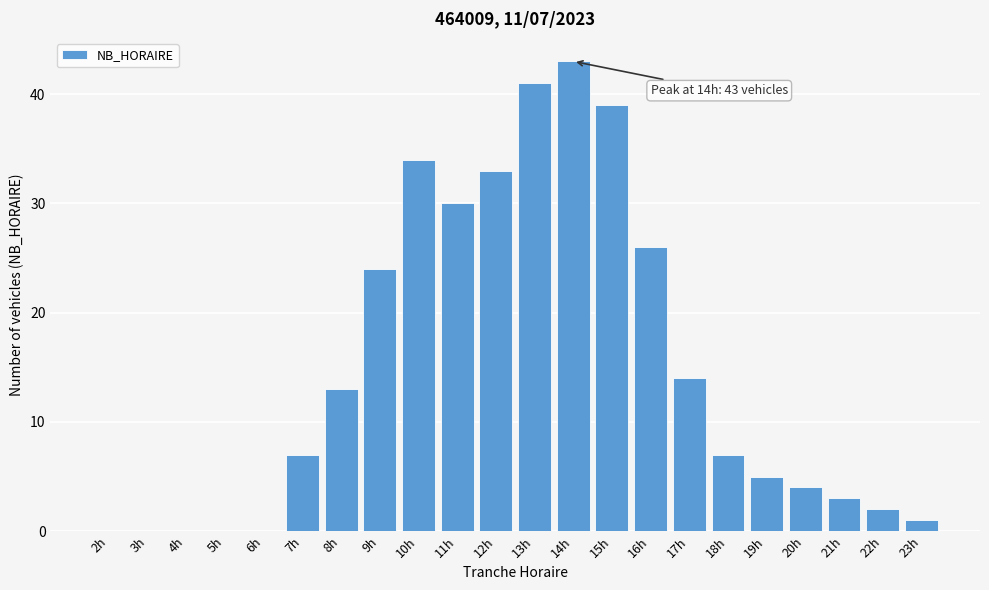

Reading left to right, what are all the values shown in this chart?

2h=0	3h=0	4h=0	5h=0	6h=0	7h=7	8h=13	9h=24	10h=34	11h=30	12h=33	13h=41	14h=43	15h=39	16h=26	17h=14	18h=7	19h=5	20h=4	21h=3	22h=2	23h=1